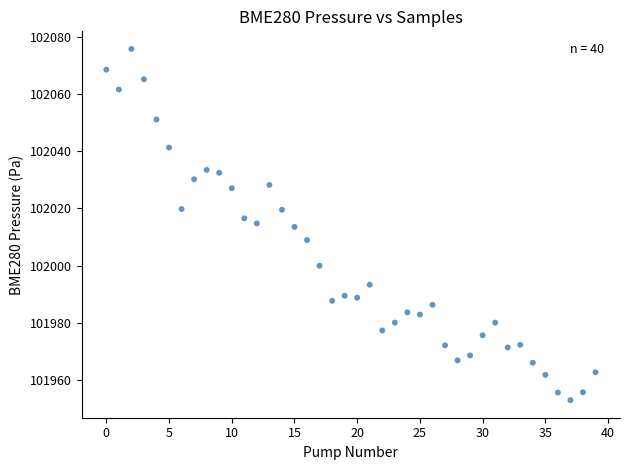

What is the range of Y values (max minus min)?

122.7